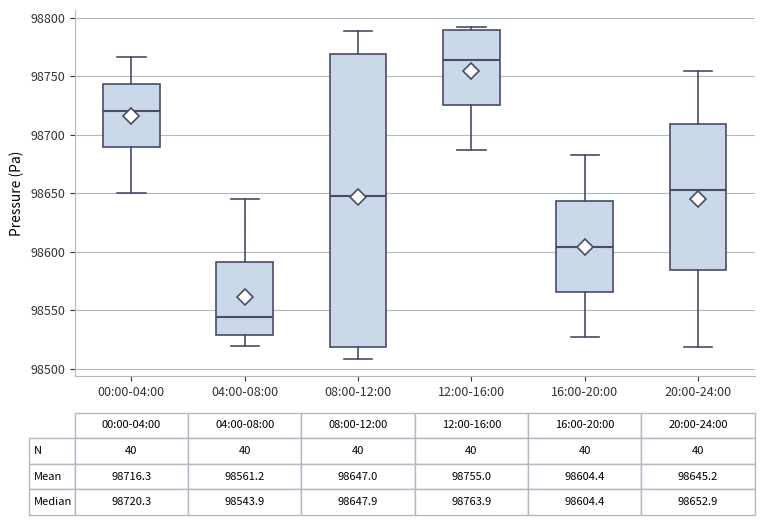

Which box's median line is the lowest?

04:00-08:00